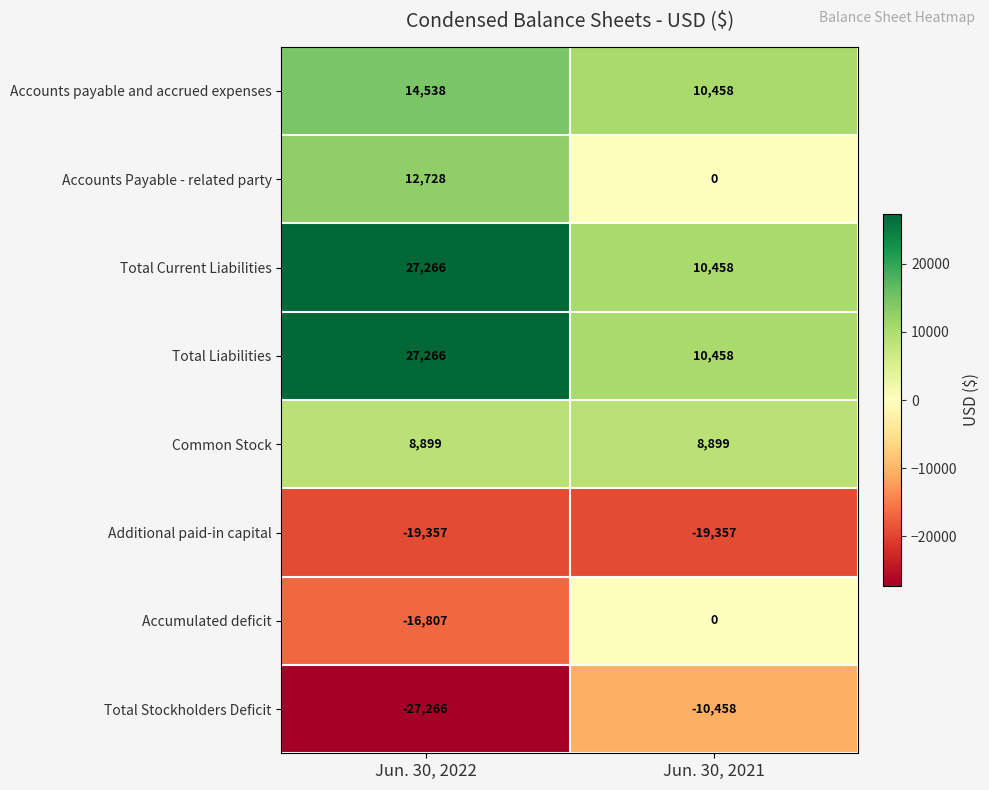

Is it true that Total Stockholders Deficit equals -17328 at Jun. 30, 2022?

False